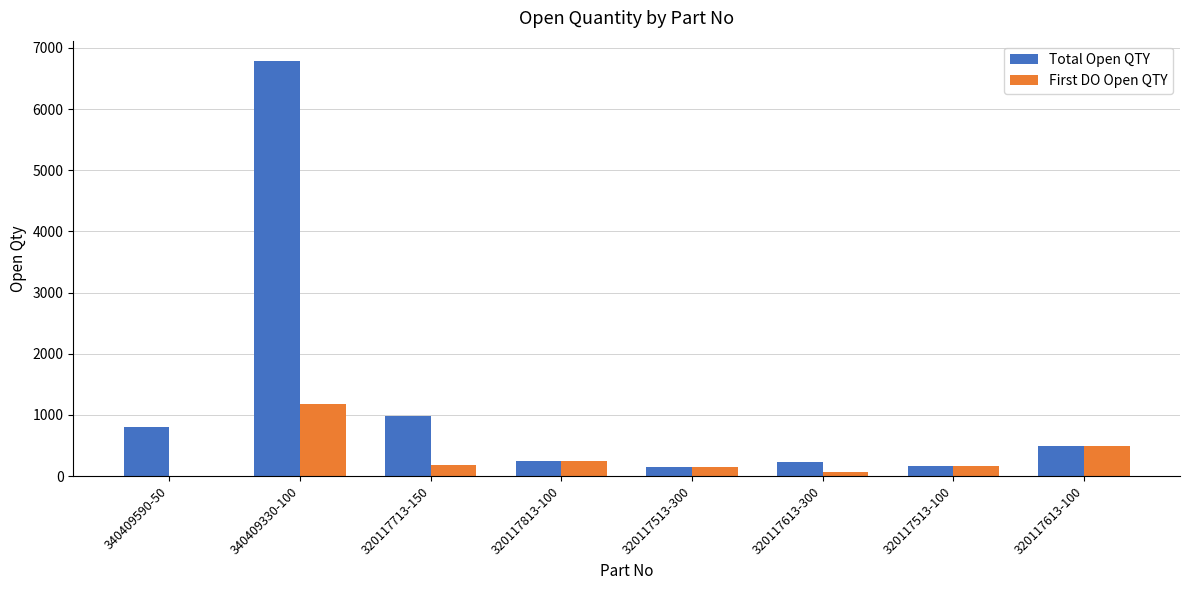

What value does the Total Open QTY series have at 320117813-100, to the nearest 50?

250